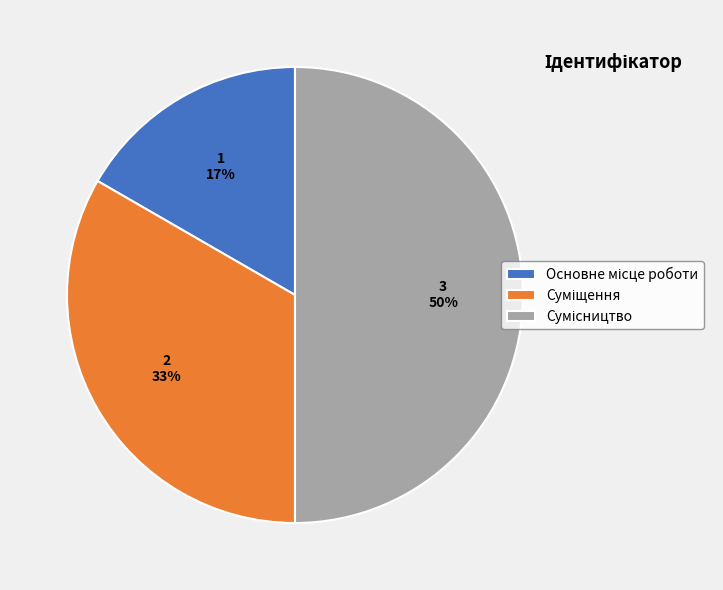

To the nearest percent, what is the difference between the largest and smallest slice percentages?

33%